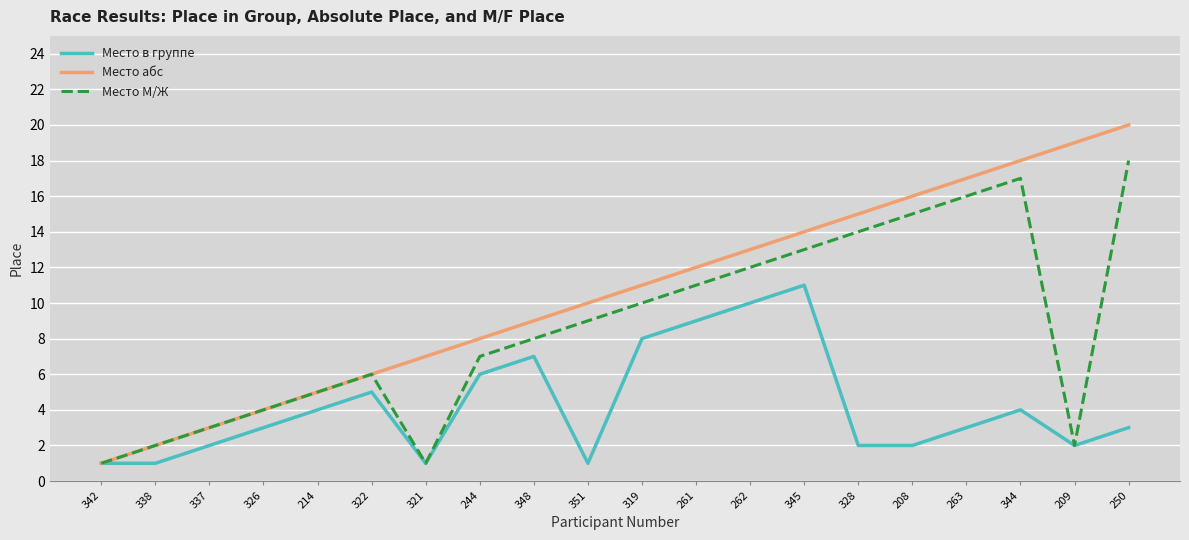

List the series in order of their overall mean, highest first.

Место абс, Место М/Ж, Место в группе